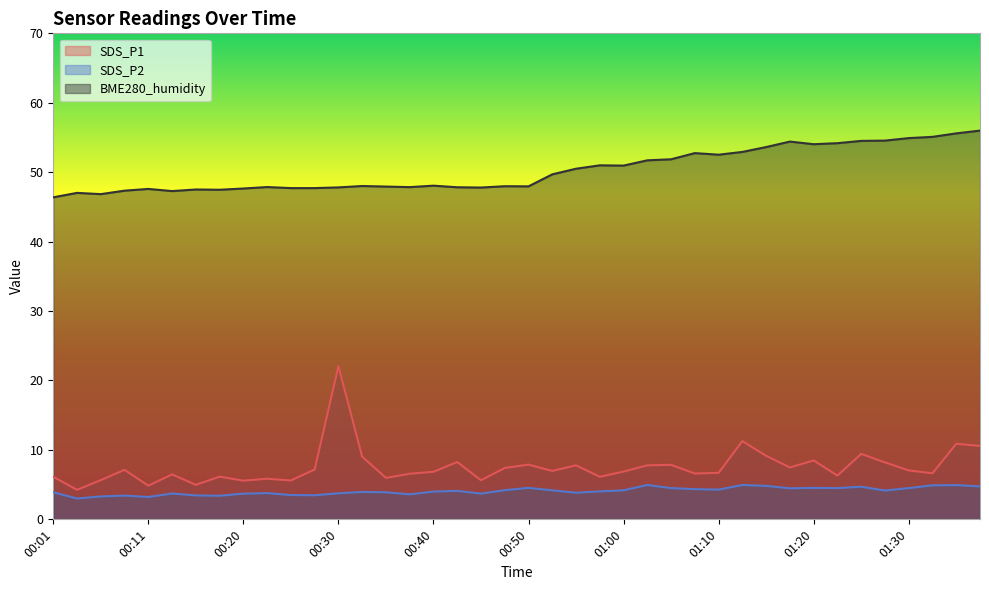

How many series are shown in this chart?

3